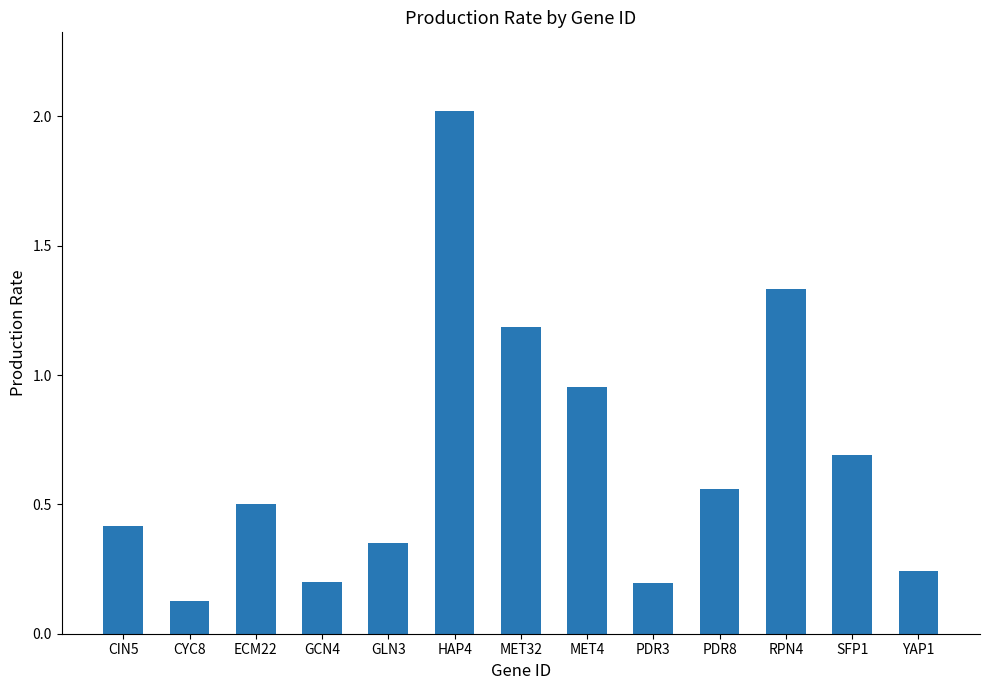

The value at YAP1 is 0.2. True or false?

True